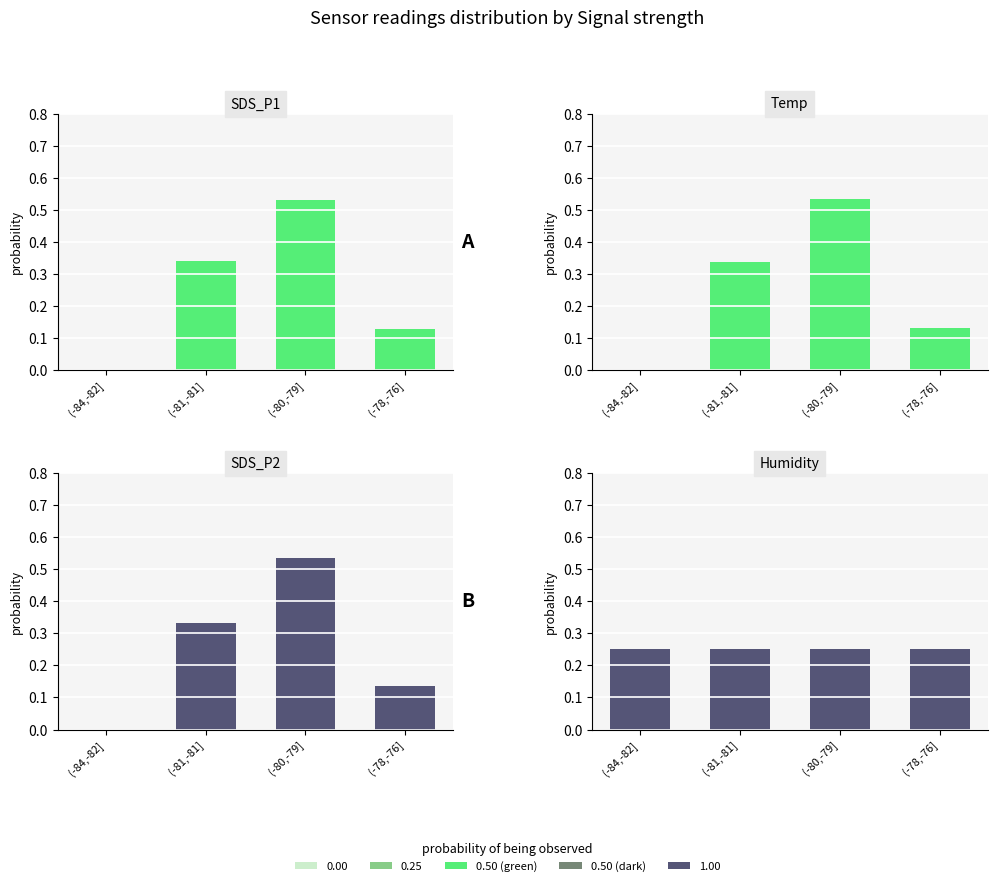

Reading left to right, transcribe all the data shown in this chart.

SDS_P1: (-84,-82]=0.0	(-81,-81]=0.3	(-80,-79]=0.5	(-78,-76]=0.1
Temp: (-84,-82]=0.0	(-81,-81]=0.3	(-80,-79]=0.5	(-78,-76]=0.1
SDS_P2: (-84,-82]=0.0	(-81,-81]=0.3	(-80,-79]=0.5	(-78,-76]=0.1
Humidity: (-84,-82]=0.2	(-81,-81]=0.2	(-80,-79]=0.2	(-78,-76]=0.2